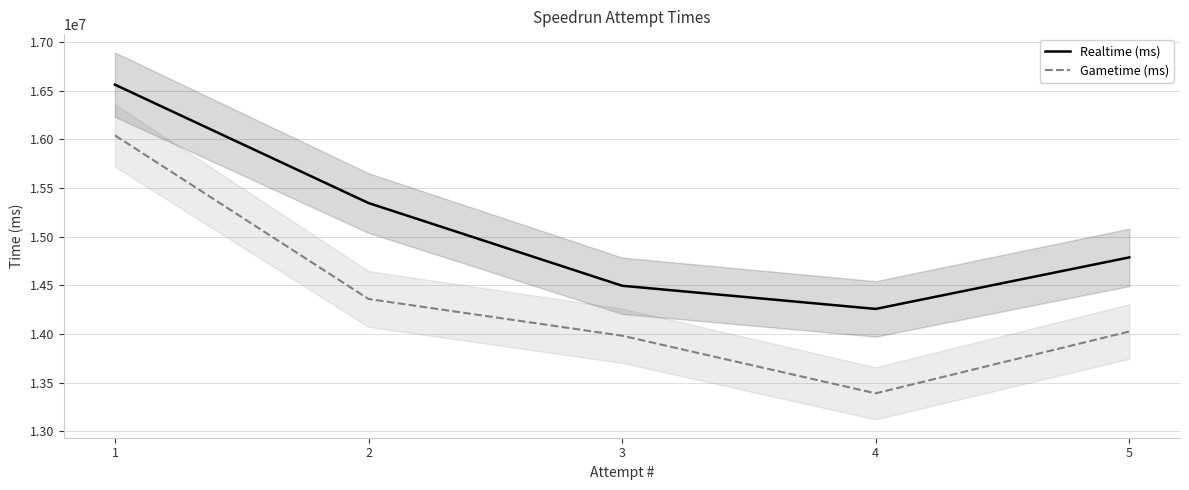

At which category is the sum across all series the highest?

1